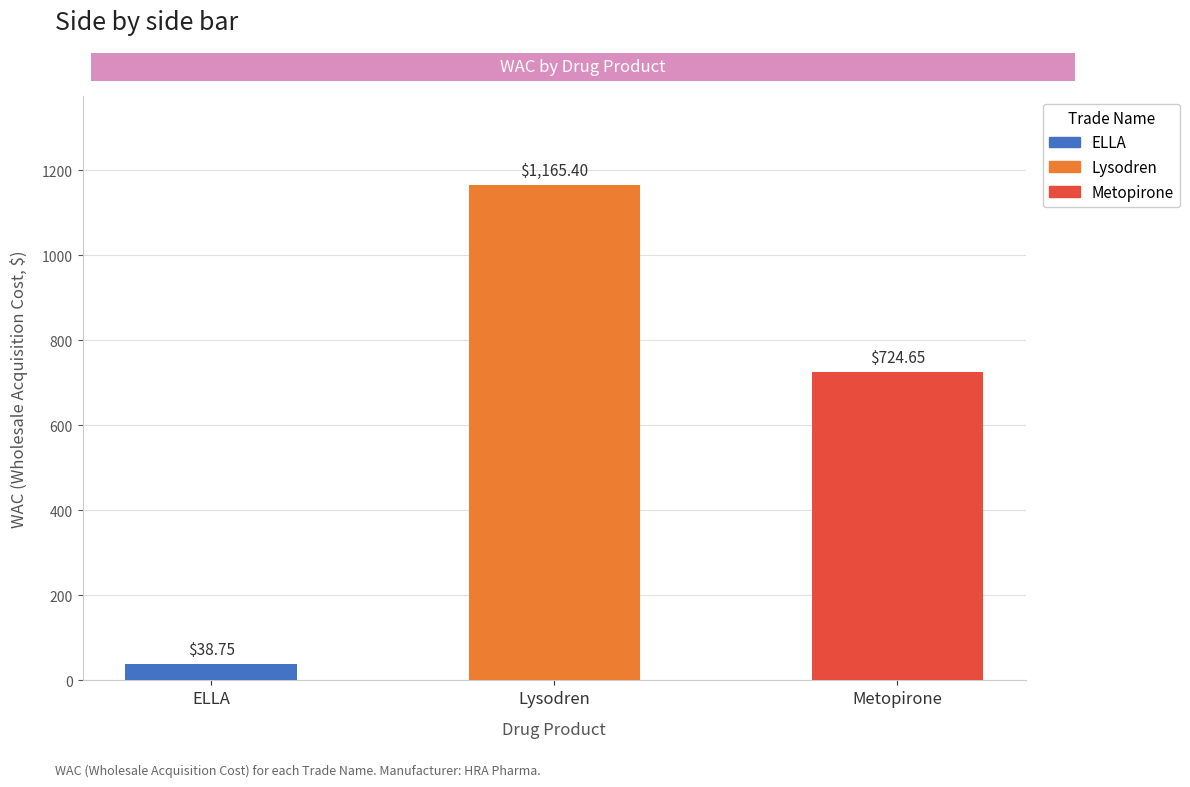

Rank the categories by value from highest to lowest.

Lysodren
(mitotane), Metopirone
(metyrapone), ELLA
(ulipristal acetate)